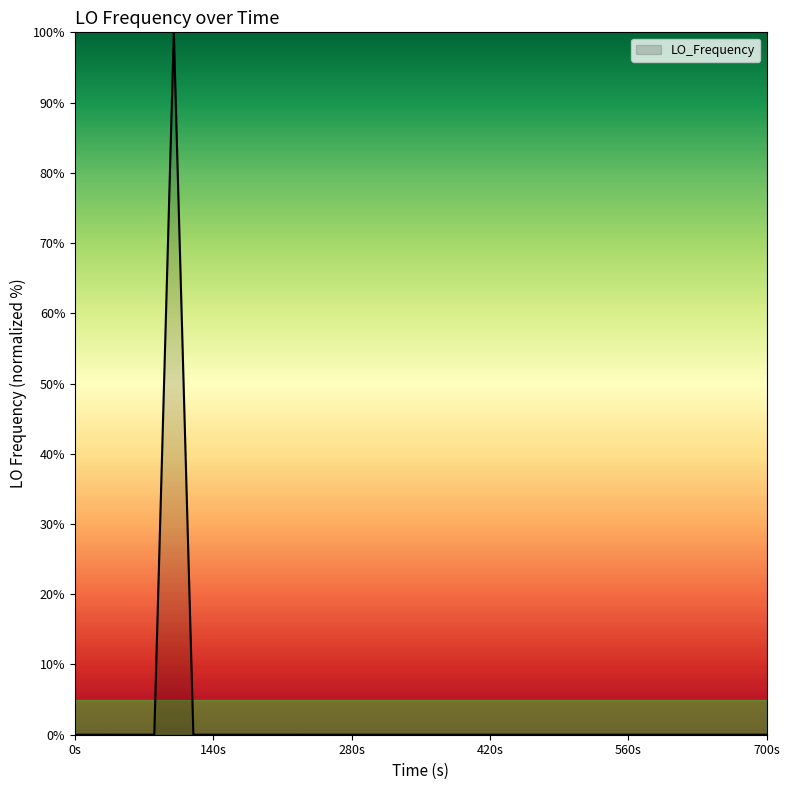

What is the difference between the maximum and minimum values?

100.0